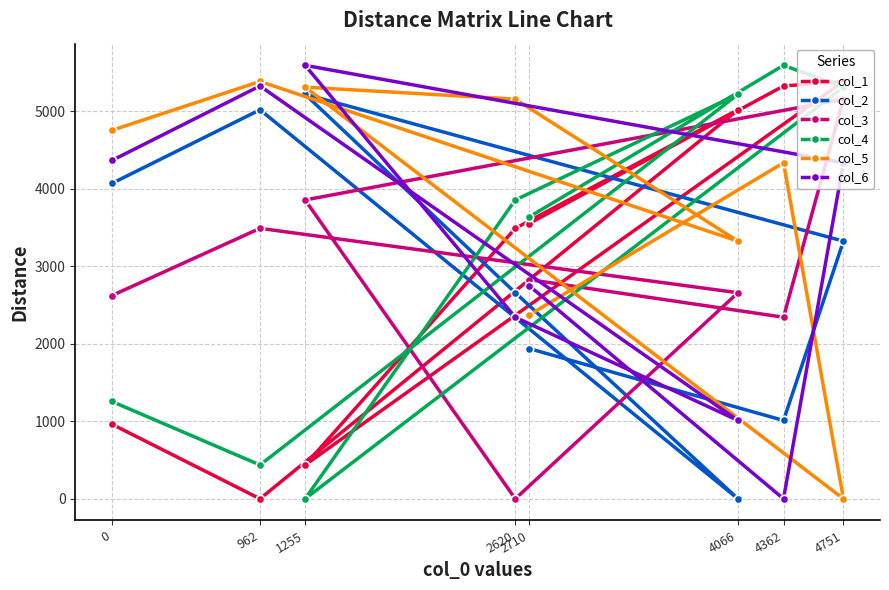

What is the difference between the maximum and minimum values in the col_5 series?

5381